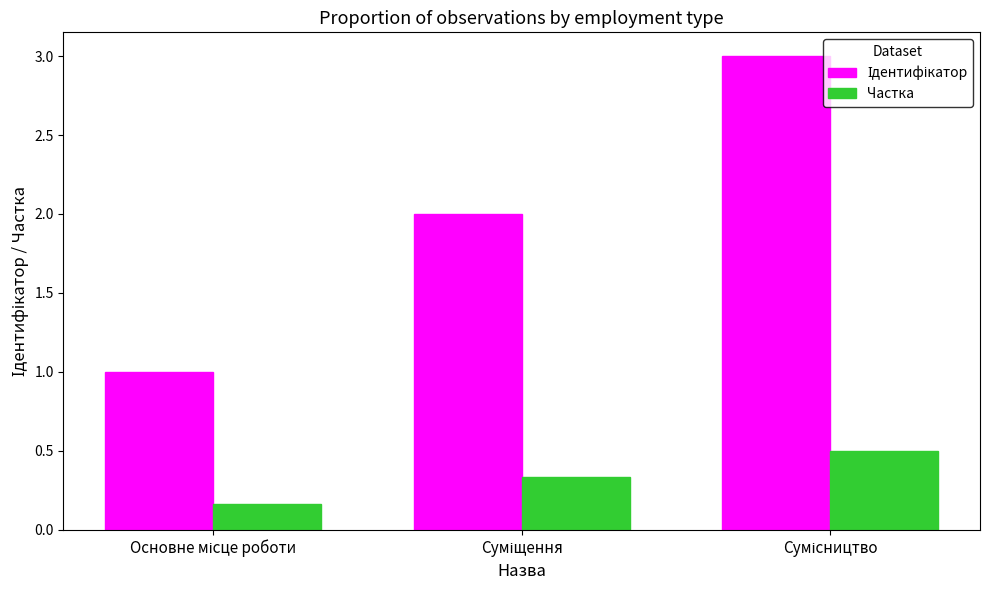

What is the sum of all Частка values?

1.0